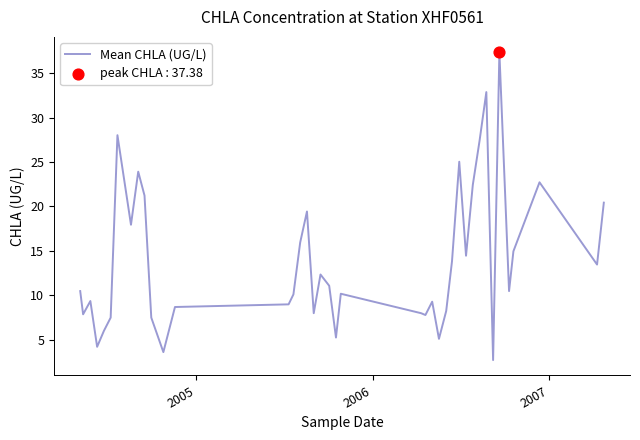

What is the difference between the maximum and minimum values?

34.7